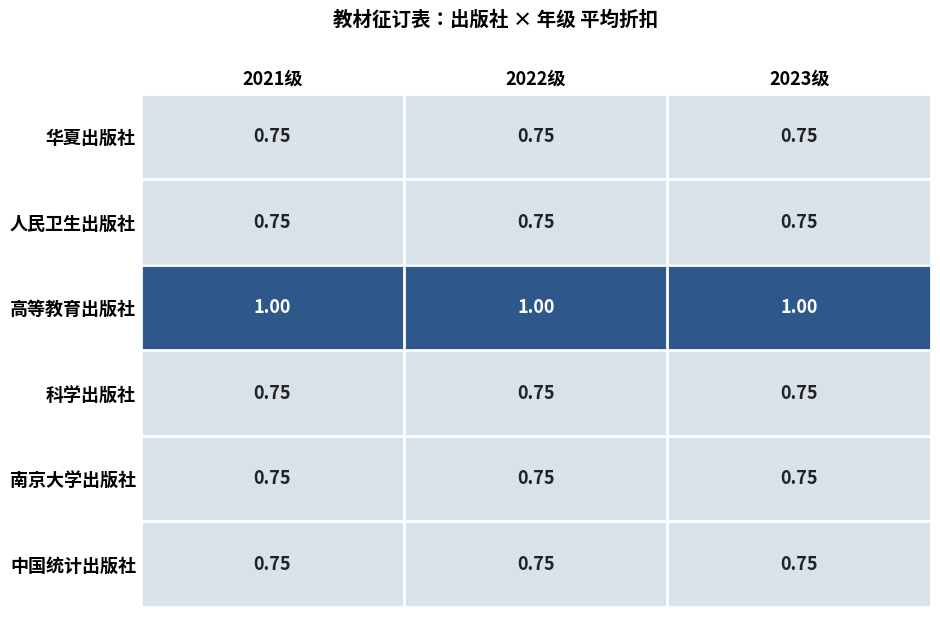

Is the value of 高等教育出版社 at 2021级 greater than the value of 中国统计出版社 at 2021级?

Yes